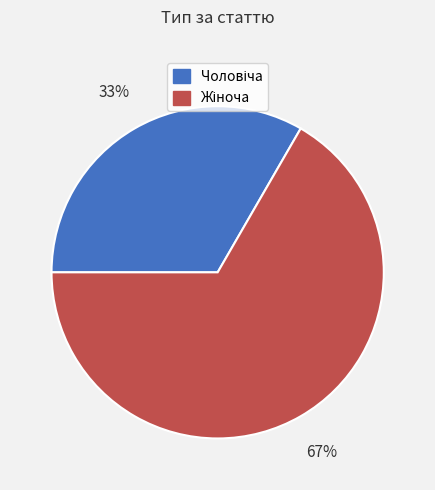

To the nearest percent, what is the average slice percentage?

50%